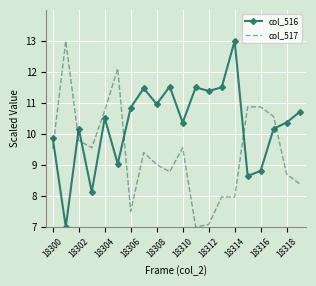

After their last crossing, which series has the higher values: col_517 or col_516?

col_516